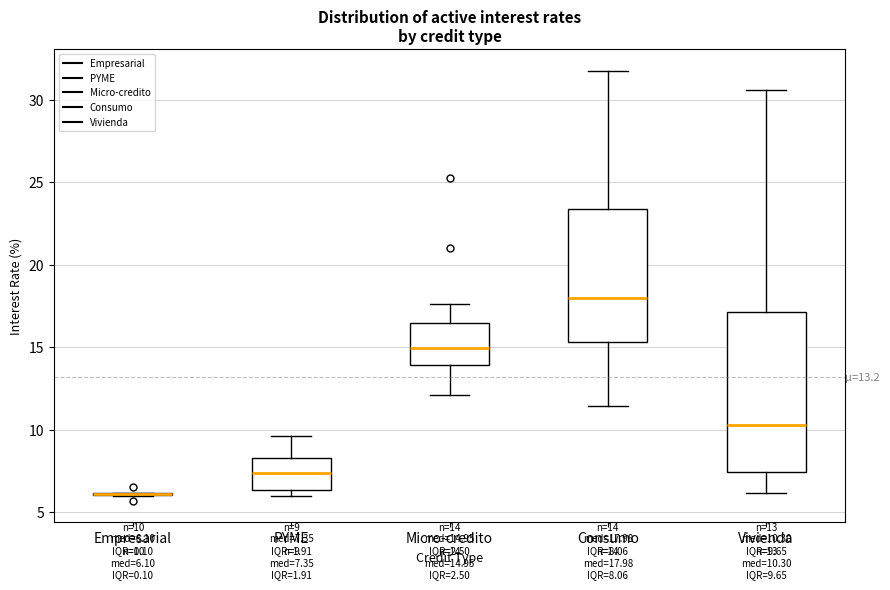

Which box is the tallest, from its lower edge to its upper edge?

Vivienda